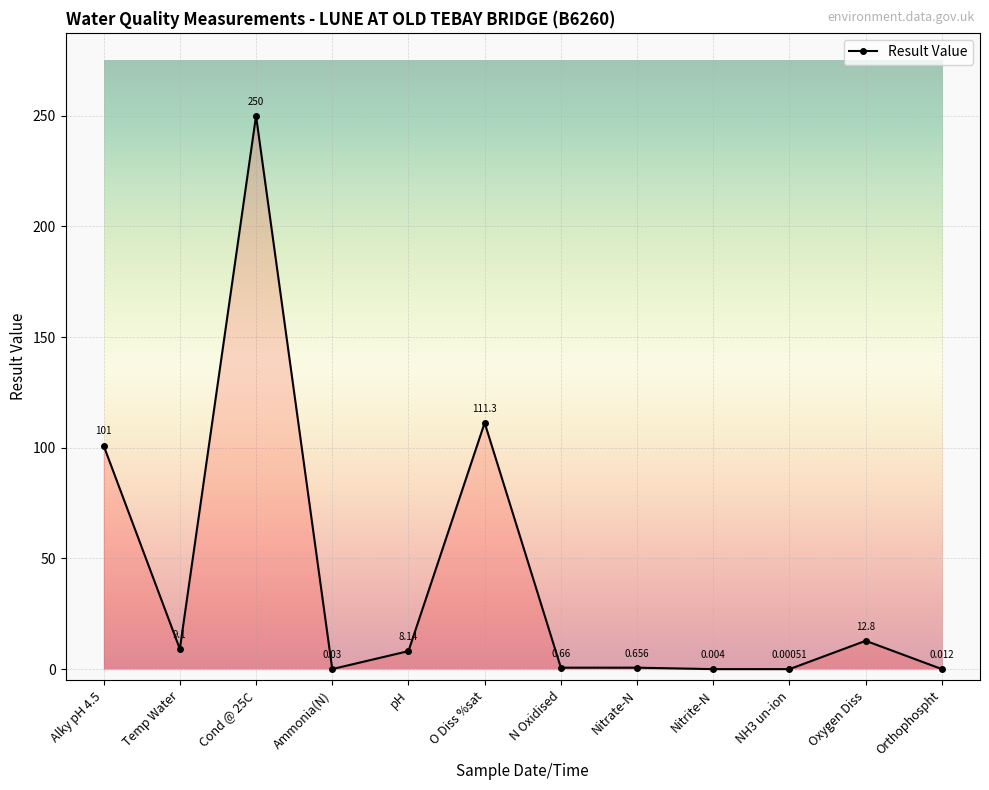

What is the label of the 6th point from the right?

N Oxidised